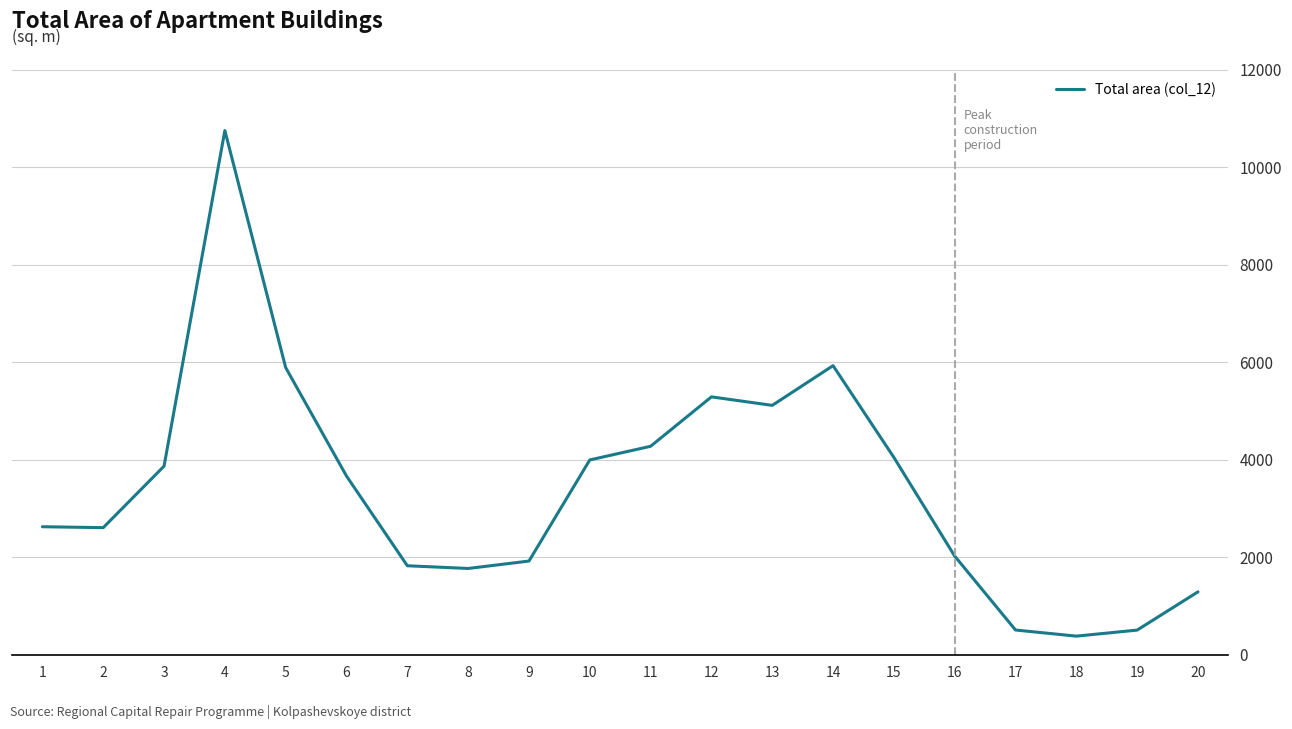

Does the chart have visible grid lines?

Yes